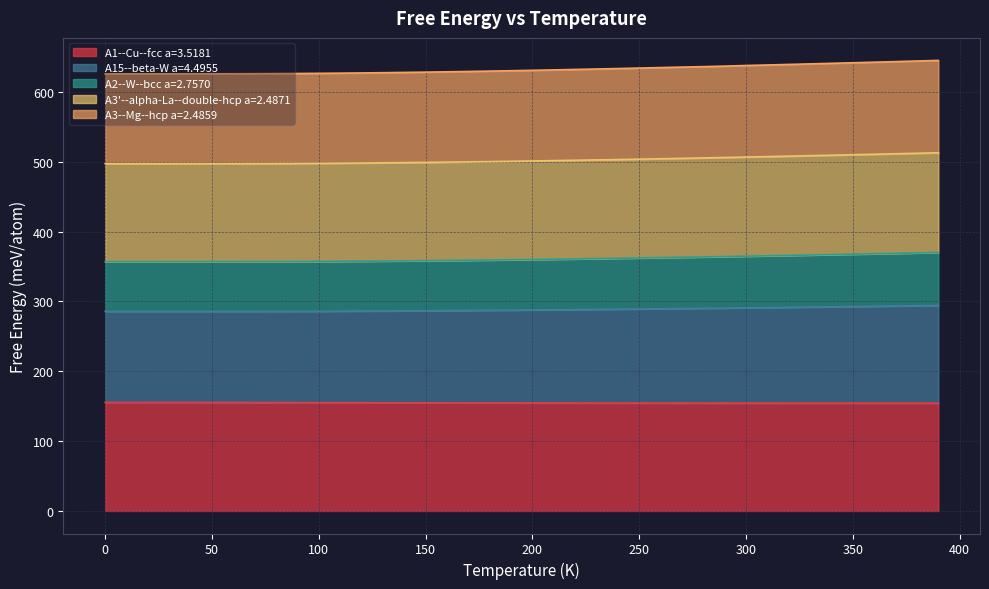

What is the total value across all series at 100?

626.5